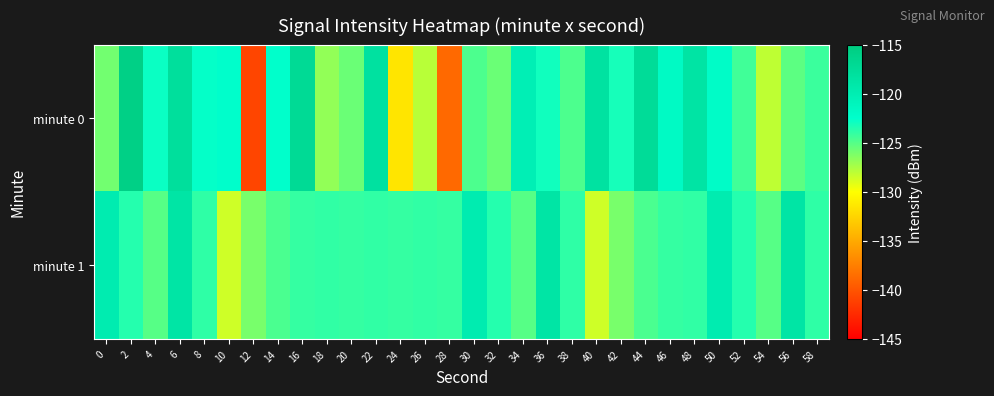

What is the smallest value displayed?

-140.9